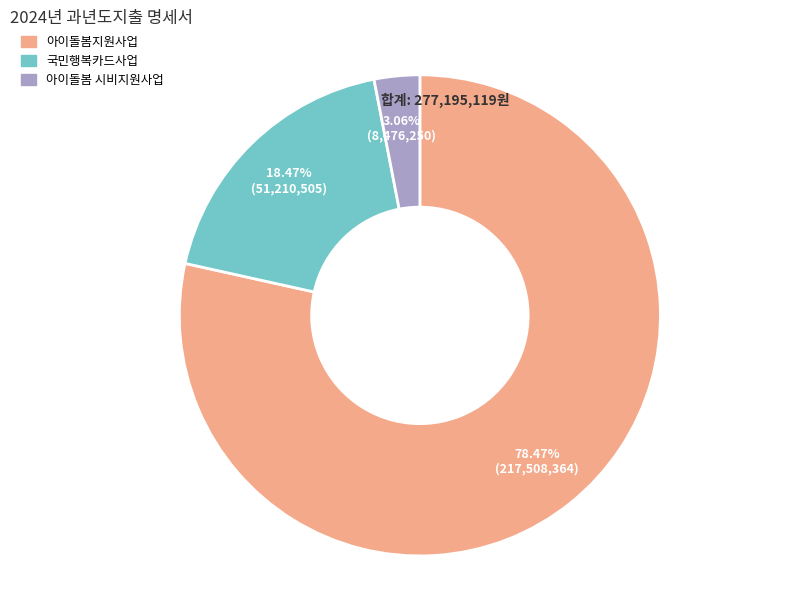

Count the number of slices in the pie.

3